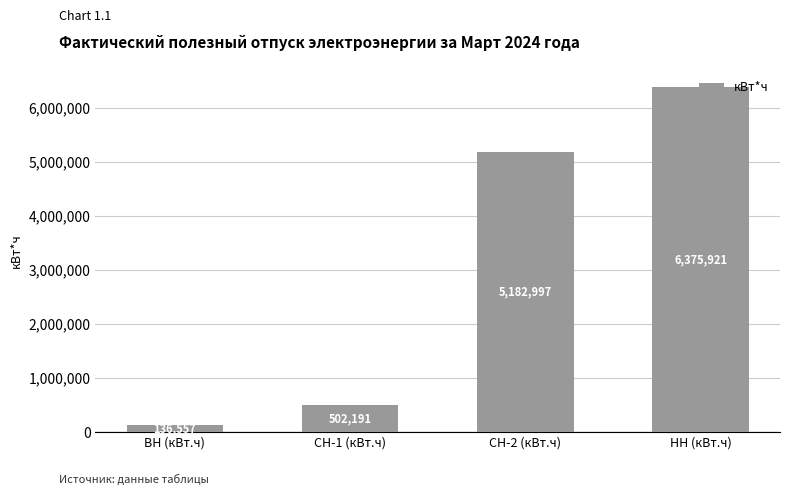

What value does the data have at СН-1 (кВт.ч), to the nearest 10?

502190